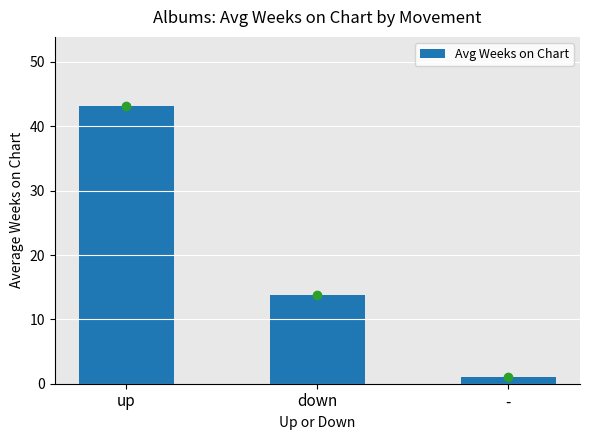

What is the greatest value displayed?

43.1